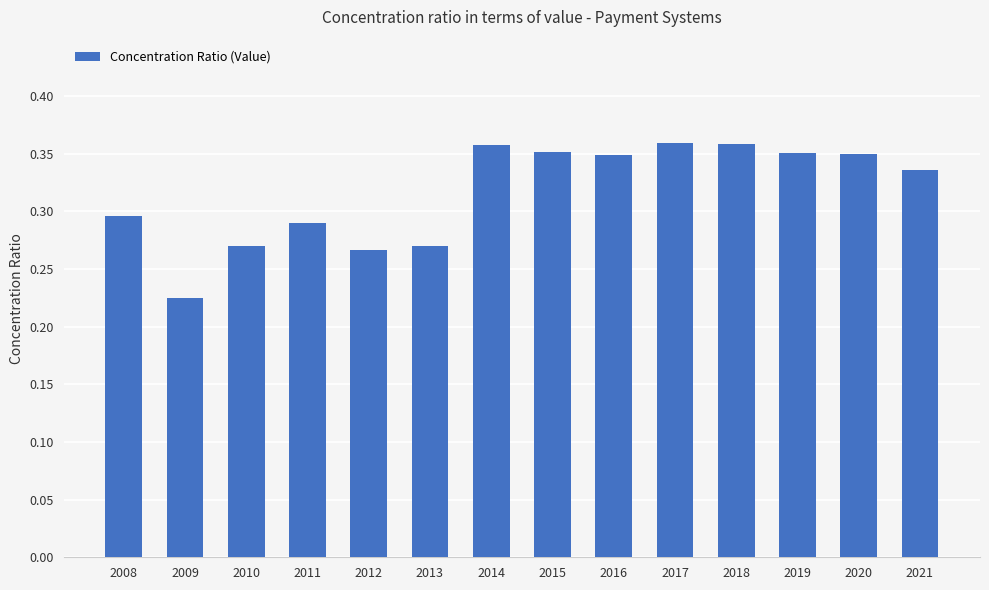

Which label corresponds to the smallest value in the chart?

2009